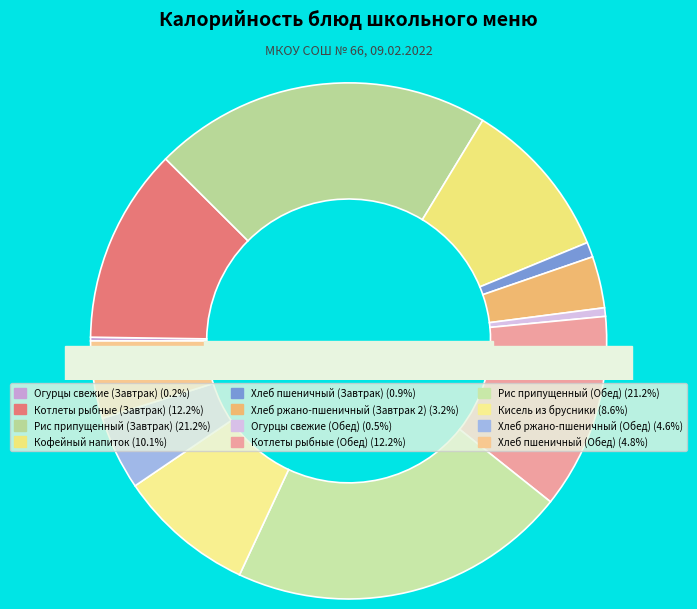

To the nearest percent, what portion does Хлеб пшеничный (Завтрак) represent?

1%